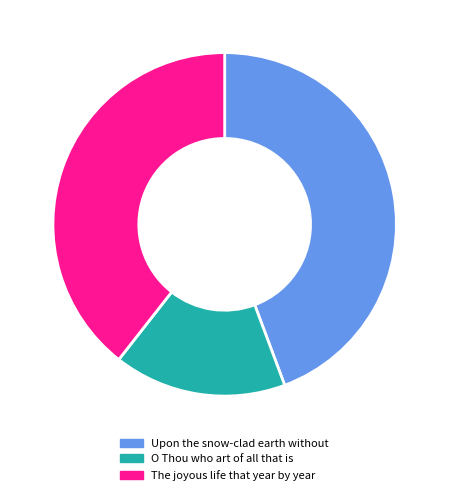

The The joyous life that year by year slice represents 46% of the pie. True or false?

False